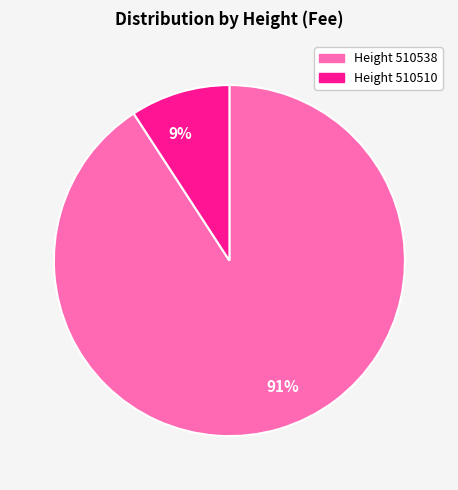

Between Height 510538 and Height 510510, which is larger?

Height 510538